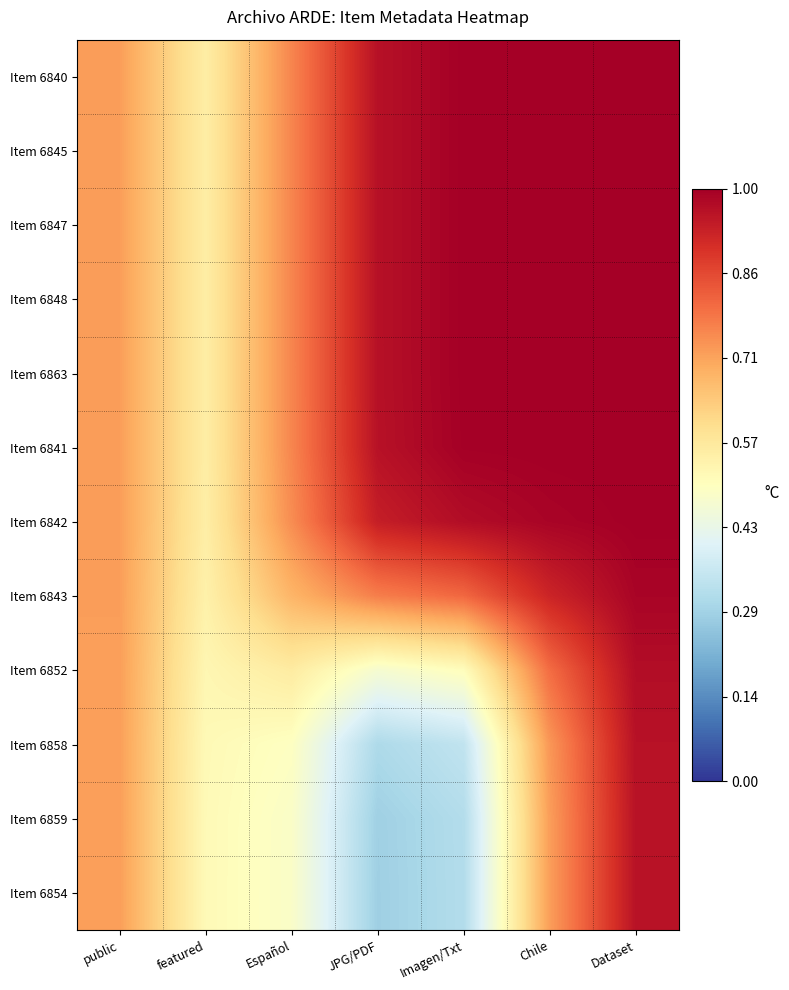

Rank the series by their maximum value, from lowest to highest.

Item 6854, Item 6859, Item 6858, Item 6852, Item 6843, Item 6842, Item 6841, Item 6863, Item 6840, Item 6845, Item 6847, Item 6848